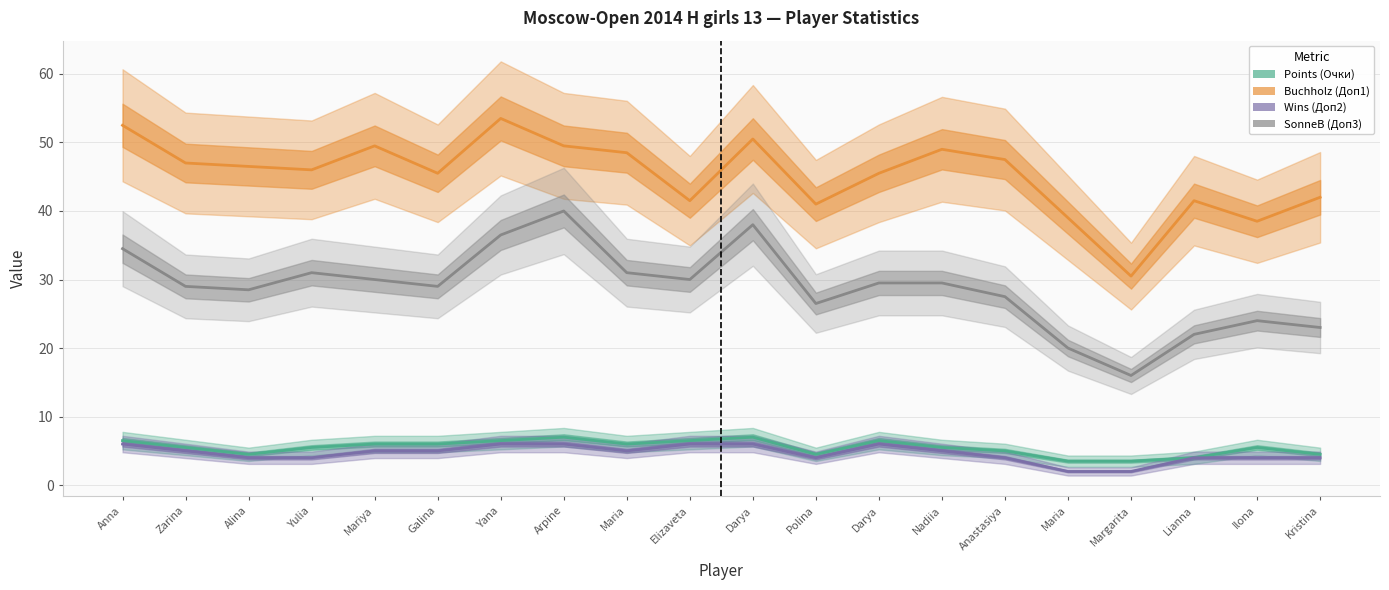

True or false: SonneB (Доп3) has a value of 29.0 at Zarina.

True